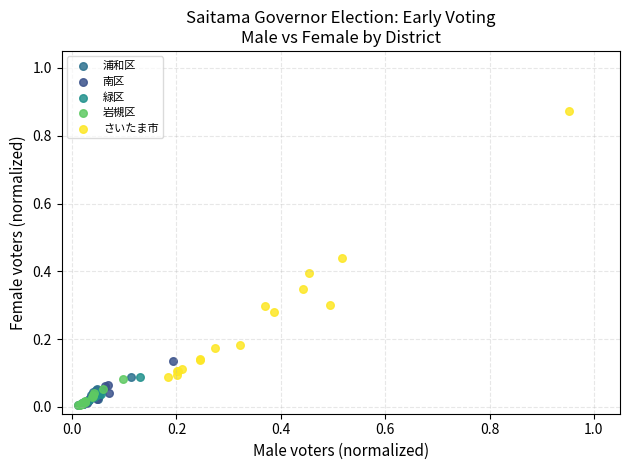

What are all the series names shown in the legend?

浦和区, 南区, 緑区, 岩槻区, さいたま市